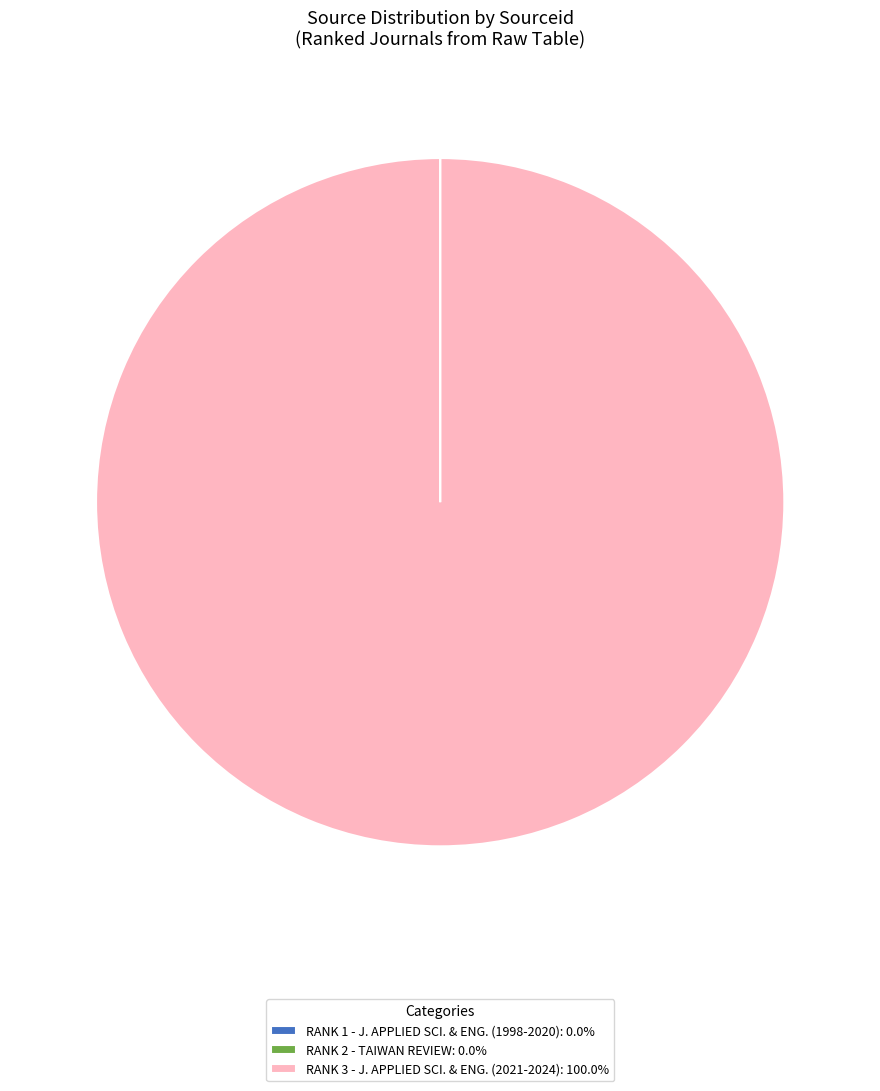

Does RANK 3 - J. APPLIED SCI. & ENG. (2021-2024): 100.0% account for over 50% of the chart?

Yes